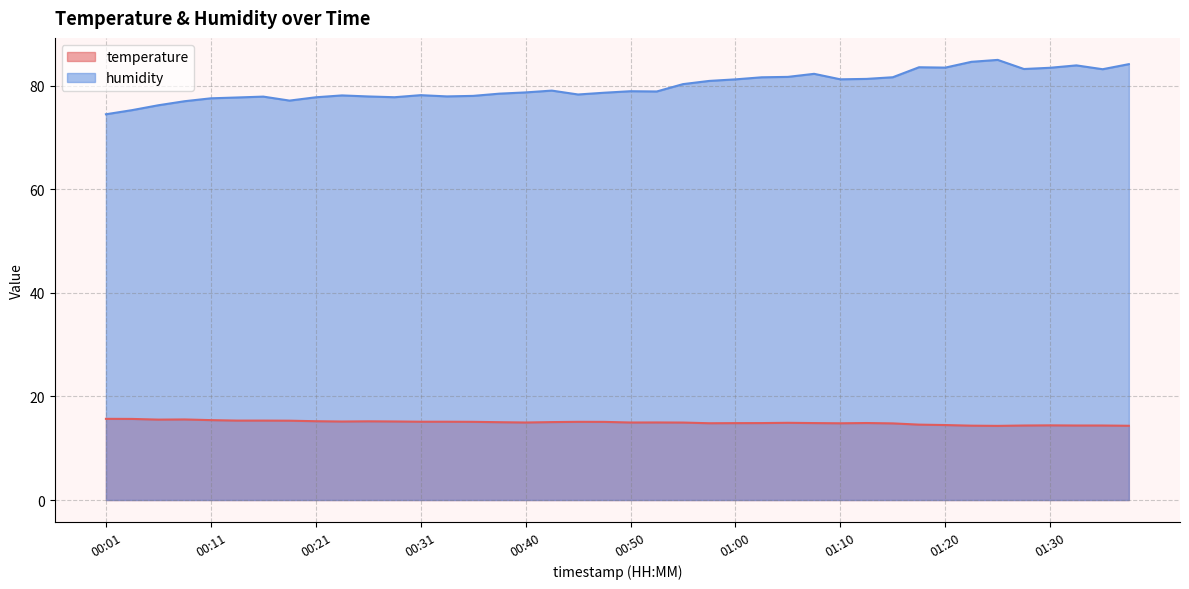

How many series are shown in this chart?

2